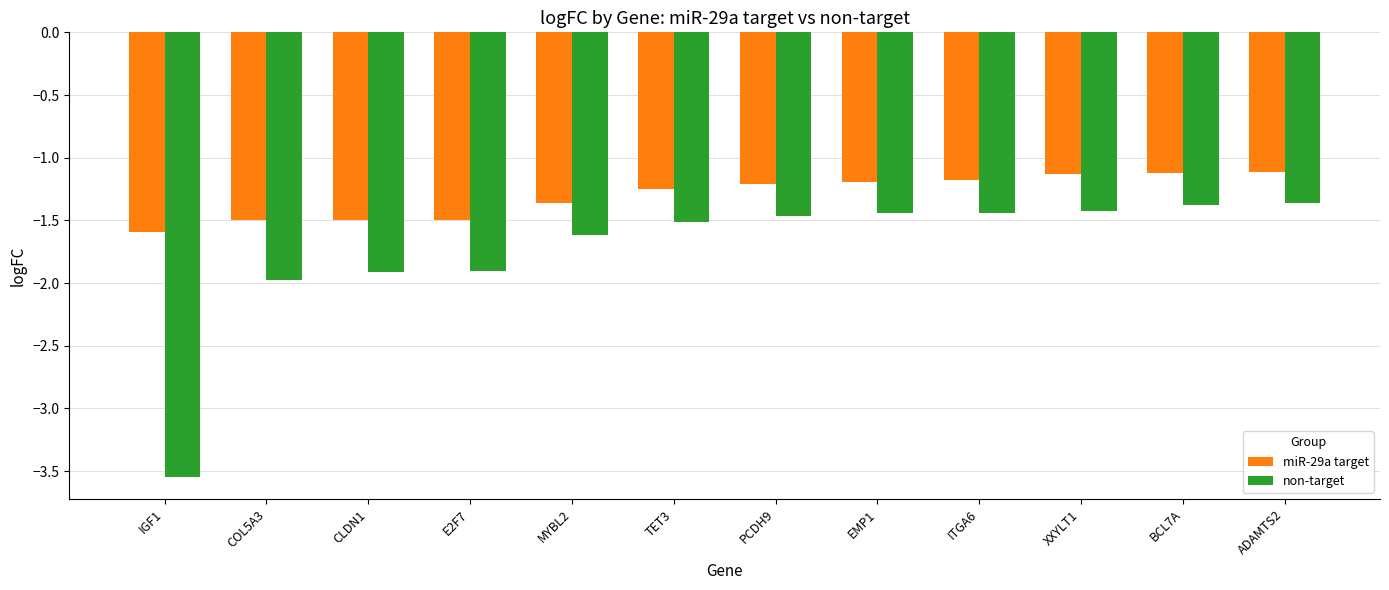

What is the difference between the highest and lowest values at BCL7A?

0.3